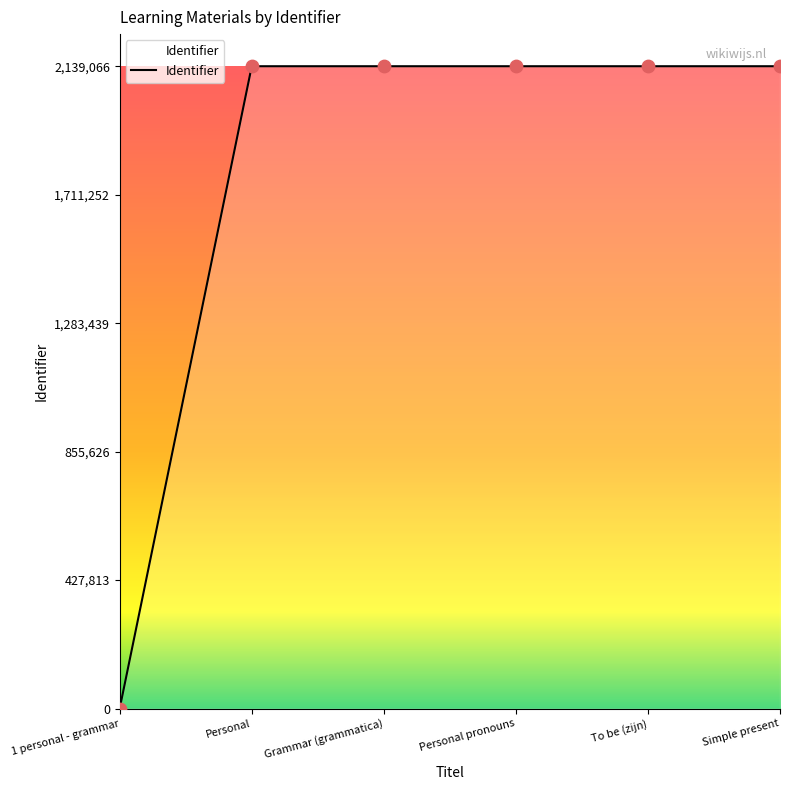

Approximately how many times larger is the value at Simple present compared to Personal?

1.0